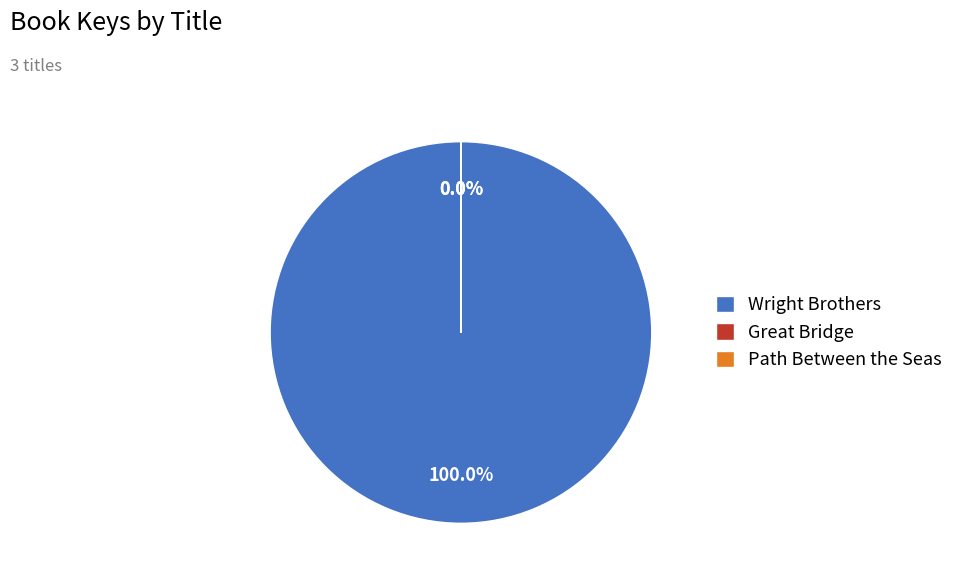

True or false: Wright Brothers accounts for 91% of the total.

False